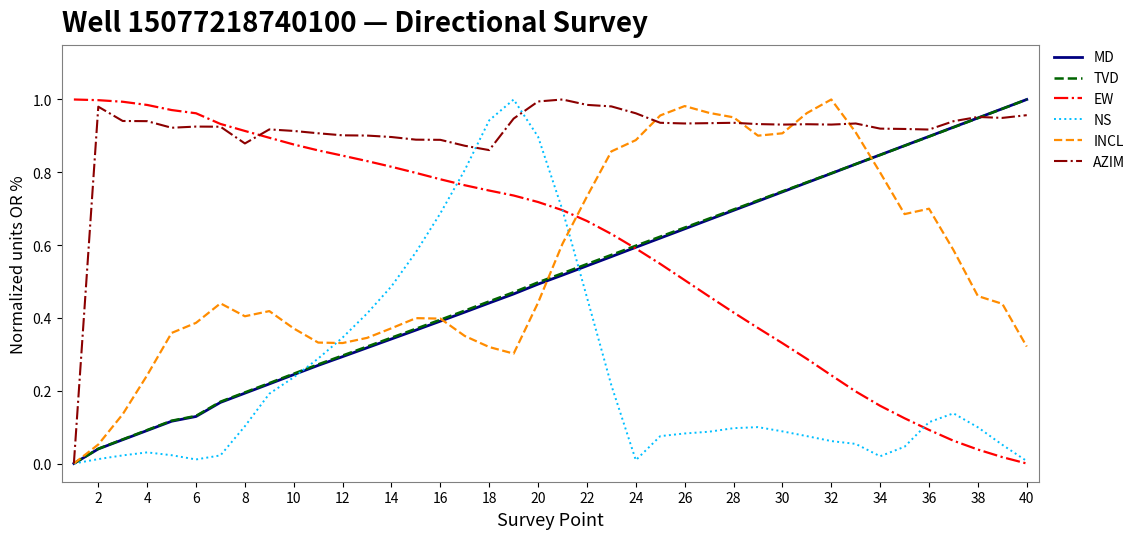

Which series has the largest total across all categories?

AZIM